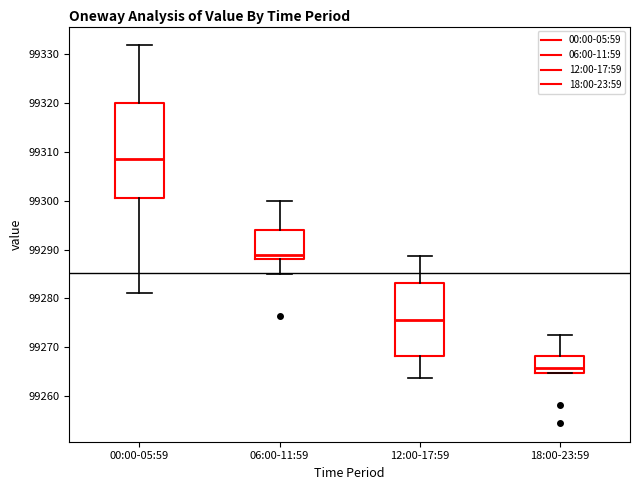

Comparing the boxes themselves (not the whiskers), which one is the tallest?

00:00-05:59